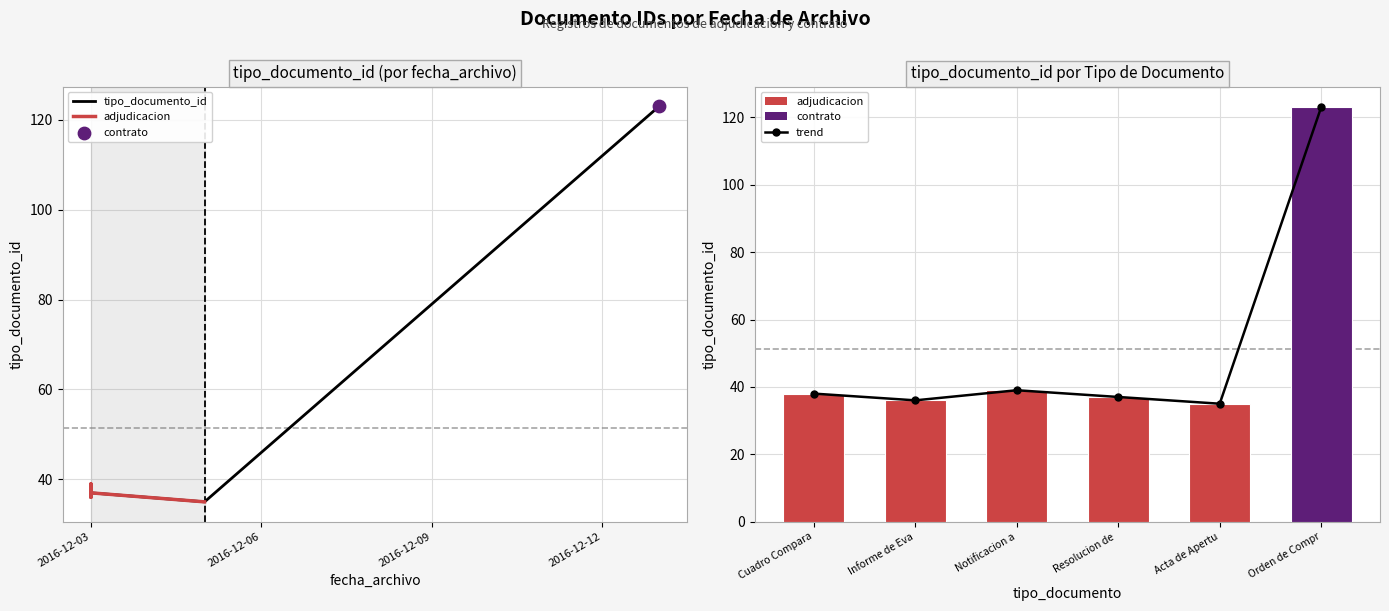

What is the ratio of the value at 2016-12-03 to the value at 2016-12-03?

1.0